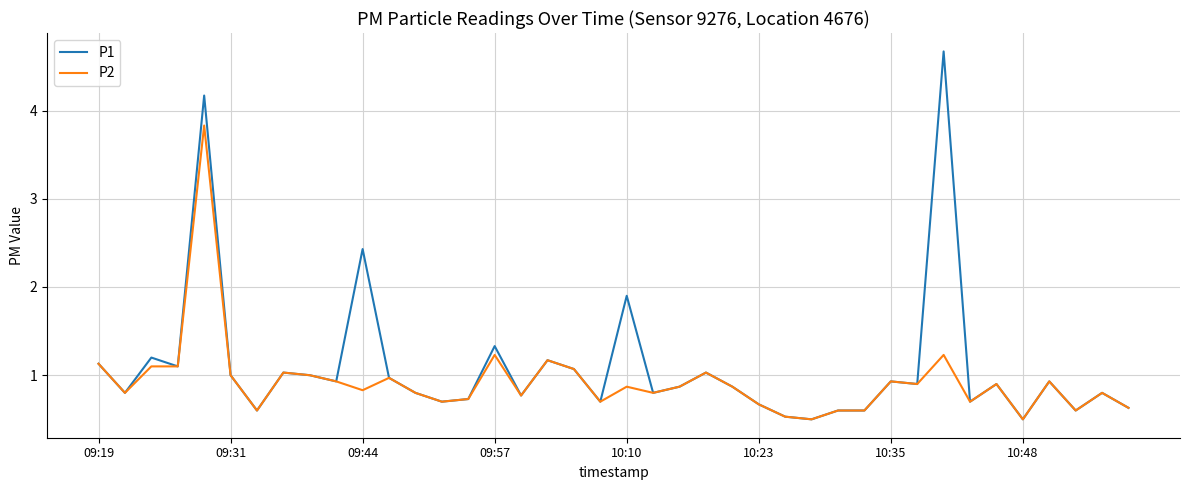

How many lines are shown in the chart?

2